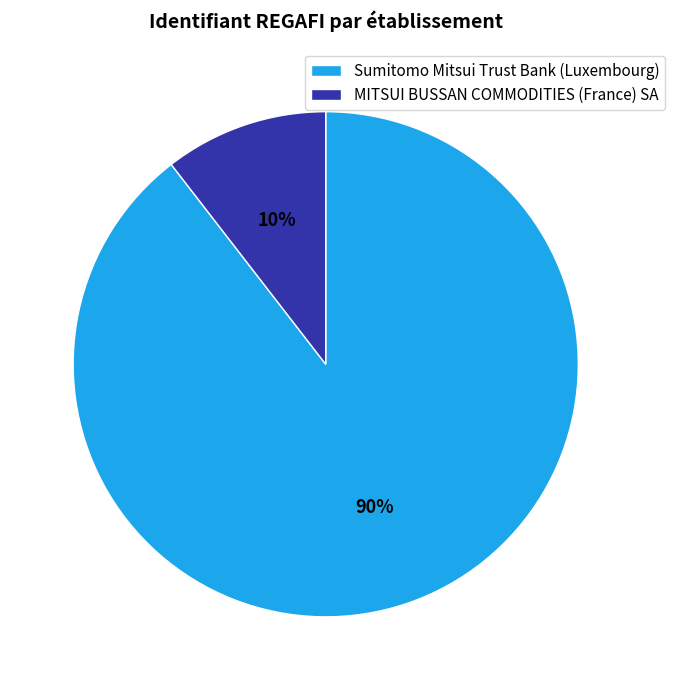

To the nearest percent, what is the combined percentage of Sumitomo Mitsui Trust Bank (Luxembourg) and MITSUI BUSSAN COMMODITIES (France) SA?

100%